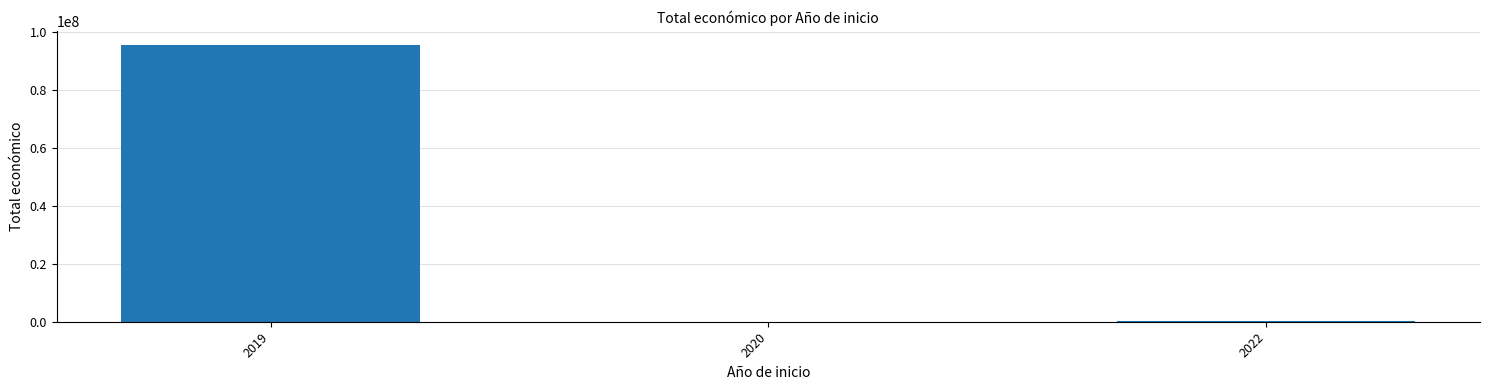

What value does the data have at 2019, to the nearest 100?

95551400